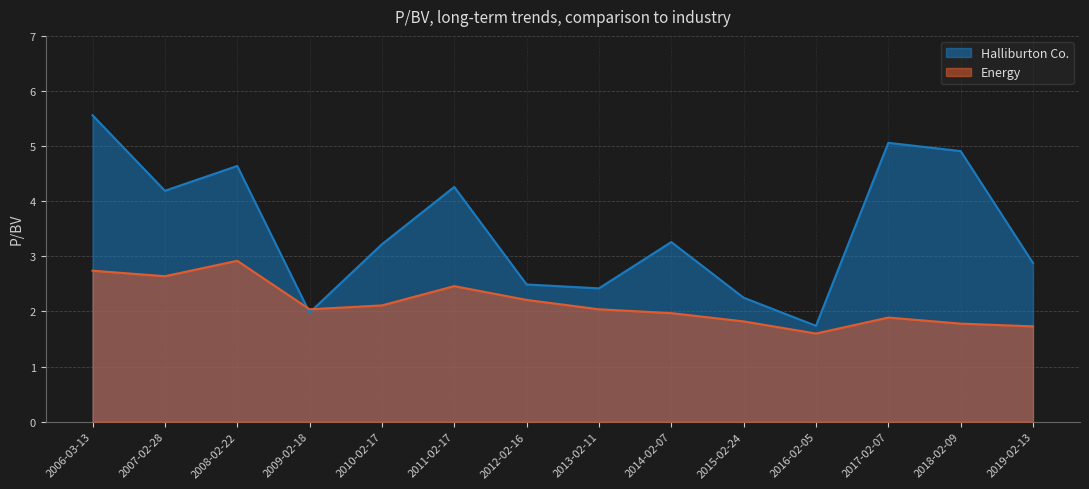

What are all the series names shown in the legend?

Halliburton Co., Energy